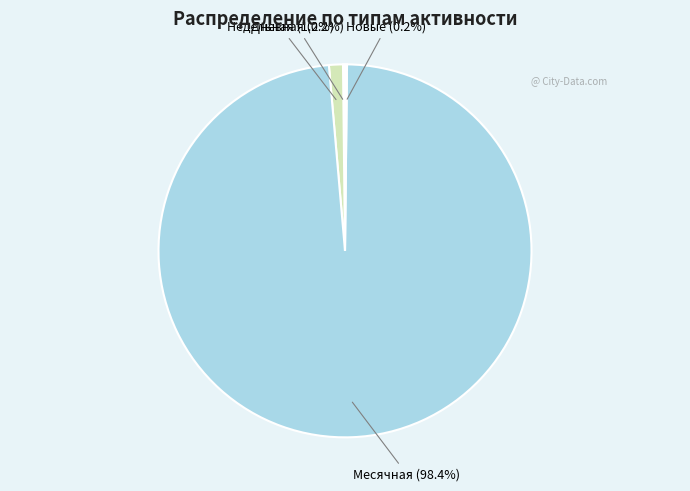

Does any single category account for the majority?

Yes